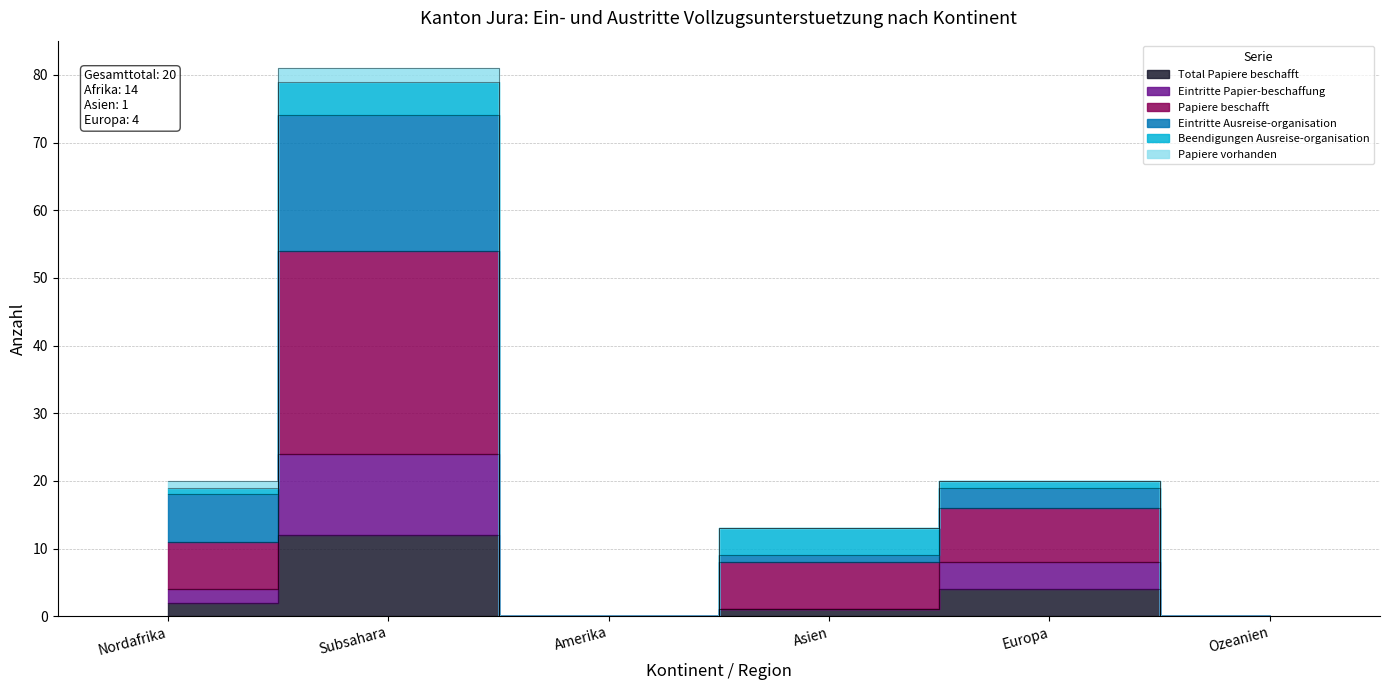

Where is the first local maximum for Papiere beschafft?

Subsahara